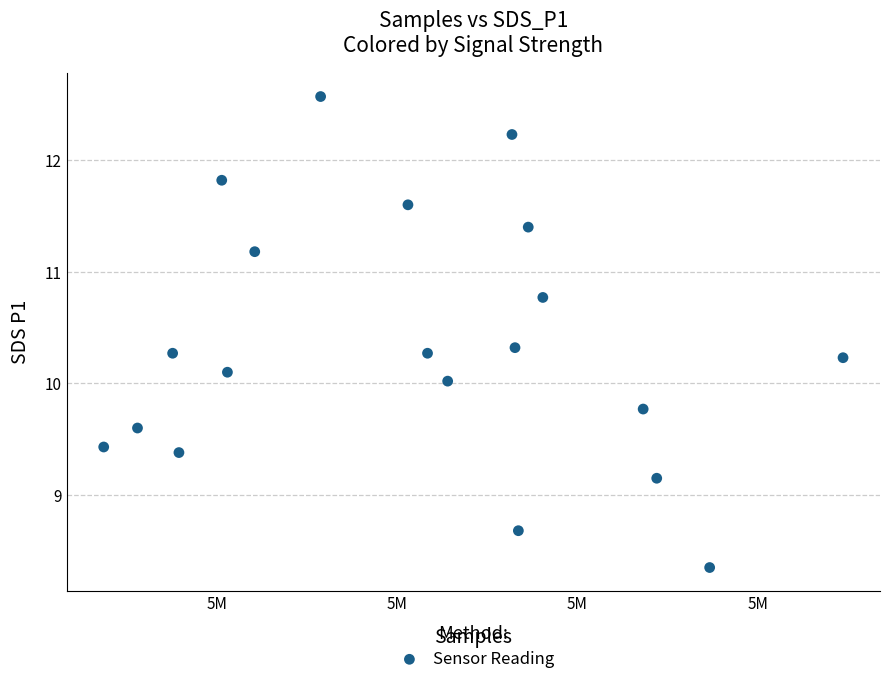

What is the range of Y values (max minus min)?

4.2